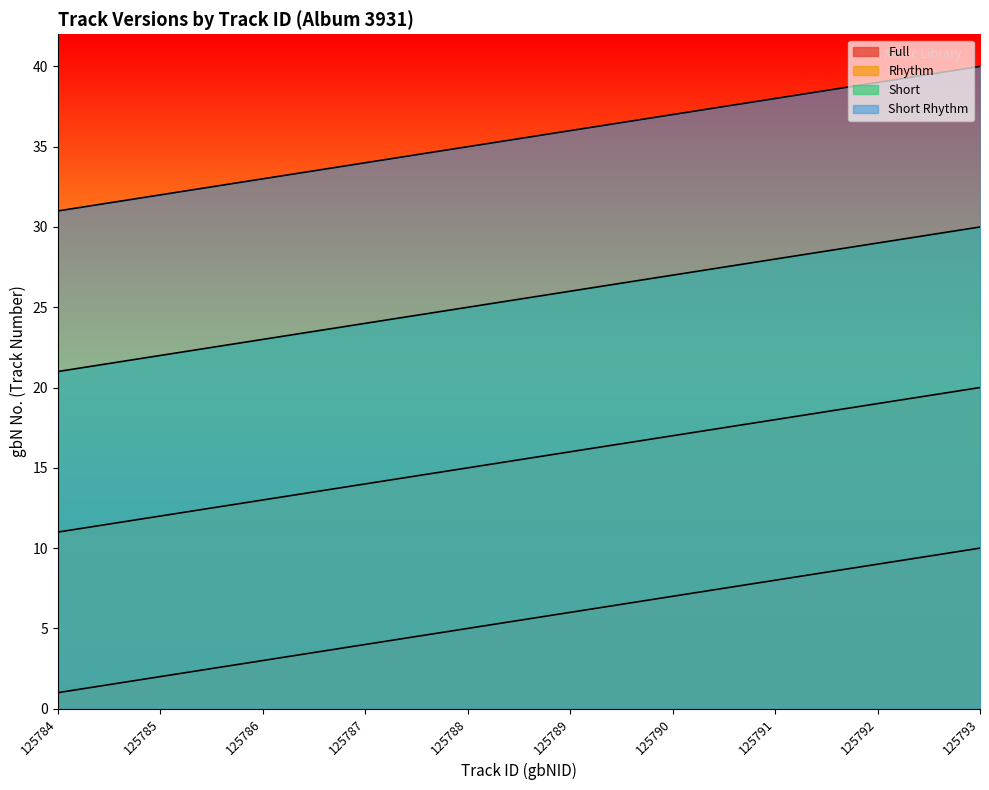

Which category has the lowest value in the Rhythm series?

125784